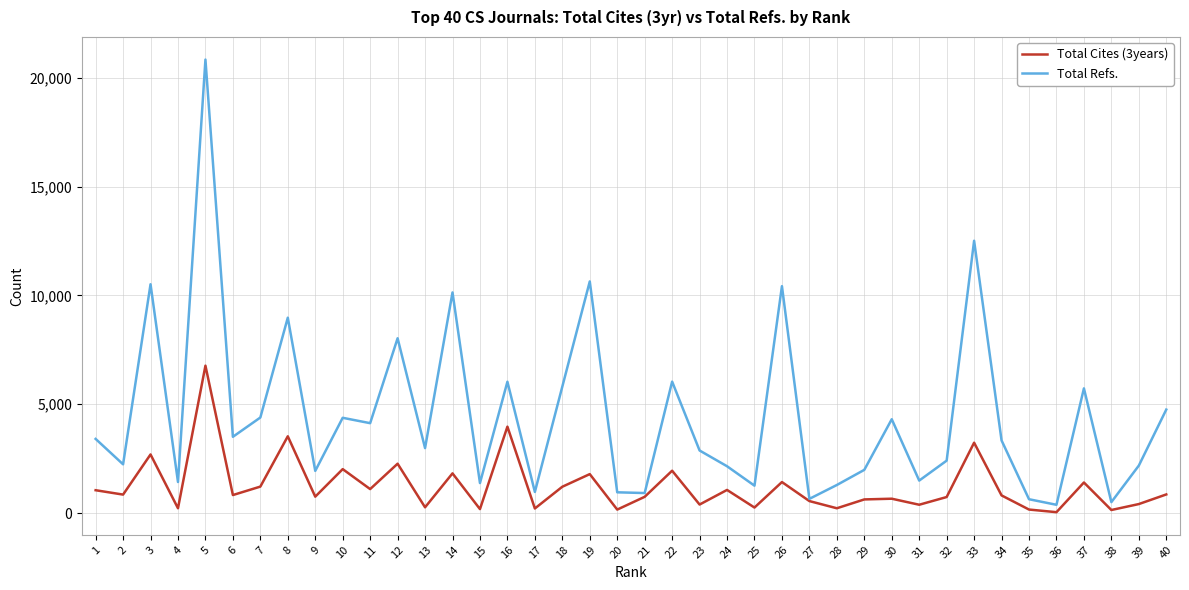

What is the sum of all Total Cites (3years) values?

49061